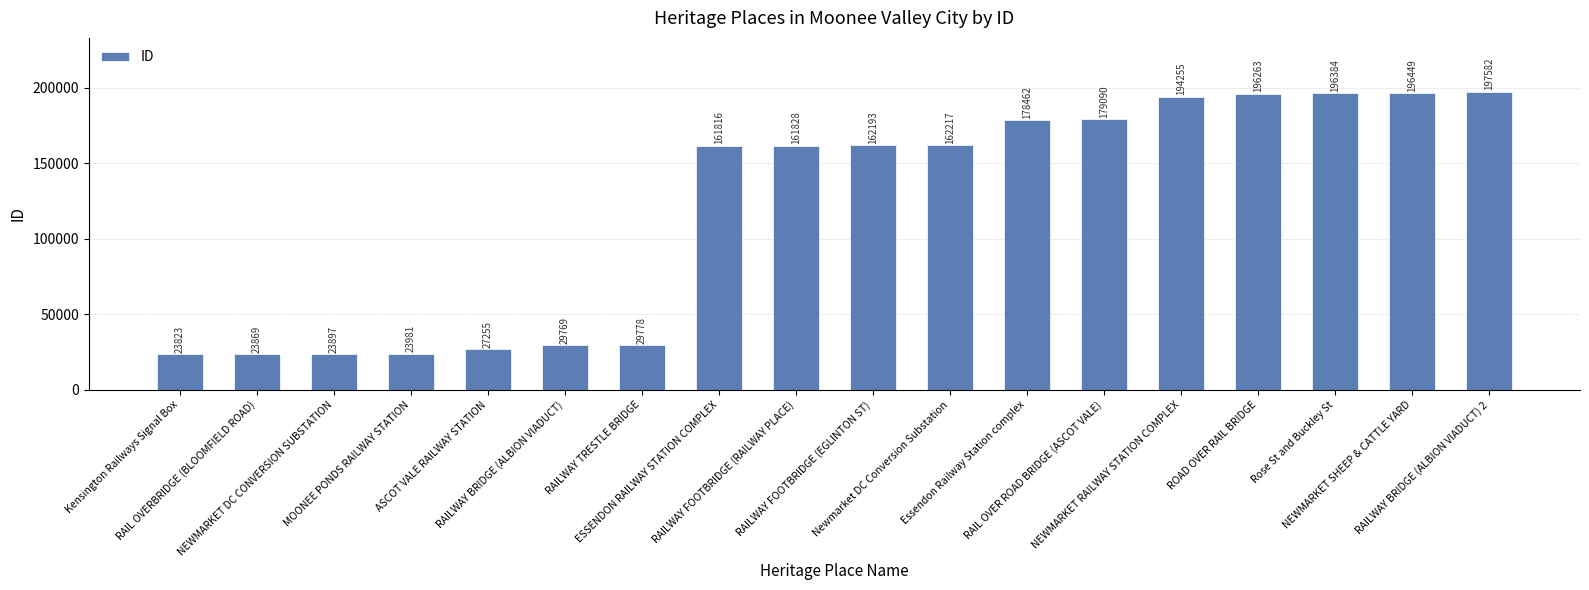

List the labels in order of value, largest first.

RAILWAY BRIDGE (ALBION VIADUCT) 2, NEWMARKET SHEEP & CATTLE YARD, Rose St and Buckley St, ROAD OVER RAIL BRIDGE, NEWMARKET RAILWAY STATION COMPLEX, RAIL OVER ROAD BRIDGE (ASCOT VALE), Essendon Railway Station complex, Newmarket DC Conversion Substation, RAILWAY FOOTBRIDGE (EGLINTON ST), RAILWAY FOOTBRIDGE (RAILWAY PLACE), ESSENDON RAILWAY STATION COMPLEX, RAILWAY TRESTLE BRIDGE, RAILWAY BRIDGE (ALBION VIADUCT), ASCOT VALE RAILWAY STATION, MOONEE PONDS RAILWAY STATION, NEWMARKET DC CONVERSION SUBSTATION, RAIL OVERBRIDGE (BLOOMFIELD ROAD), Kensington Railways Signal Box